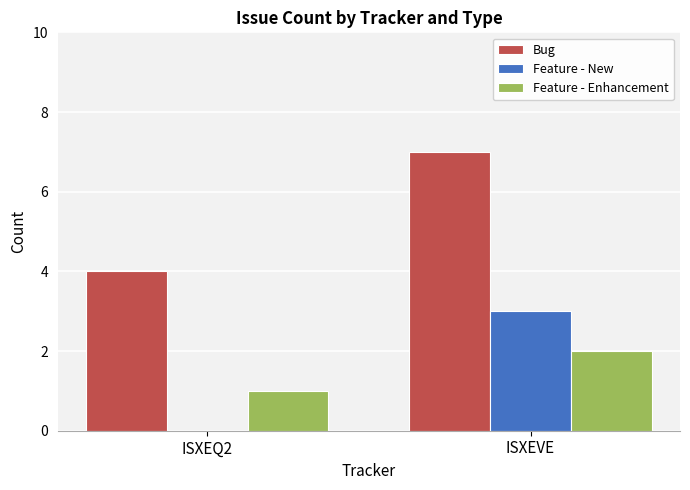

Does the chart contain stacked bars?

No